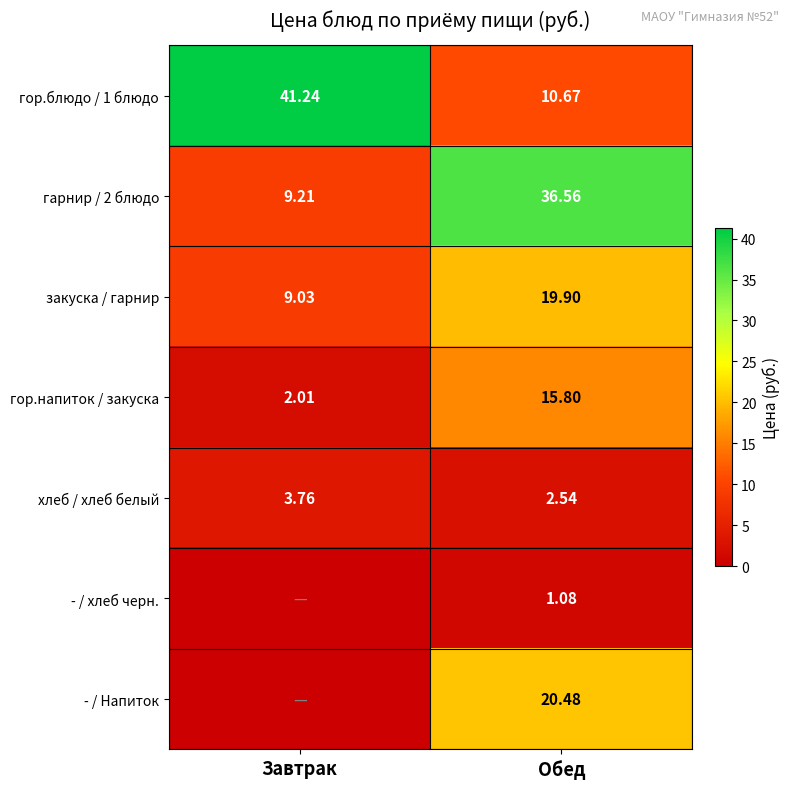

At which label does гарнир / 2 блюдо reach its minimum?

Завтрак